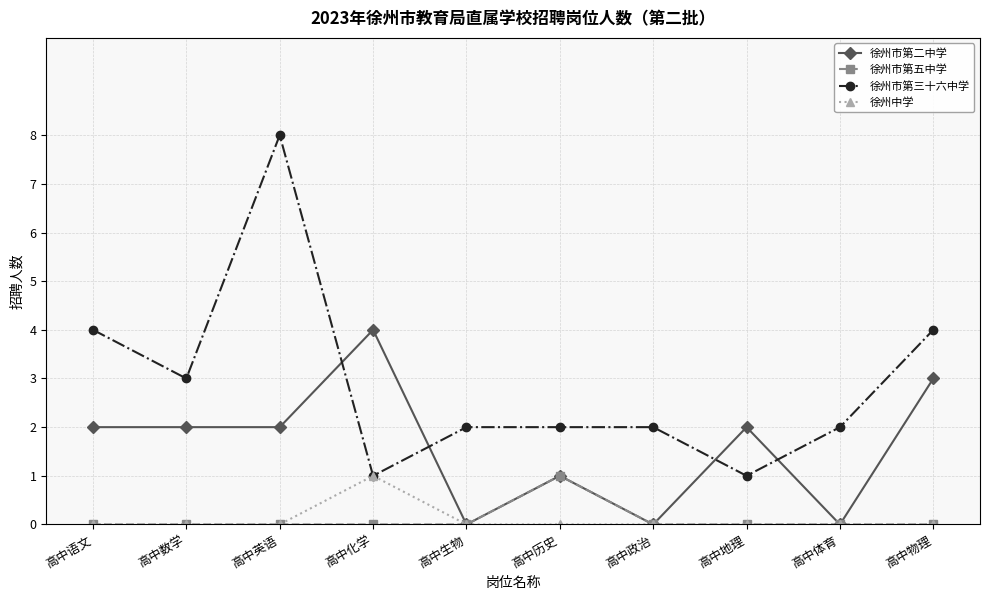

True or false: 徐州市第三十六中学 and 徐州市第五中学 cross at least once.

False